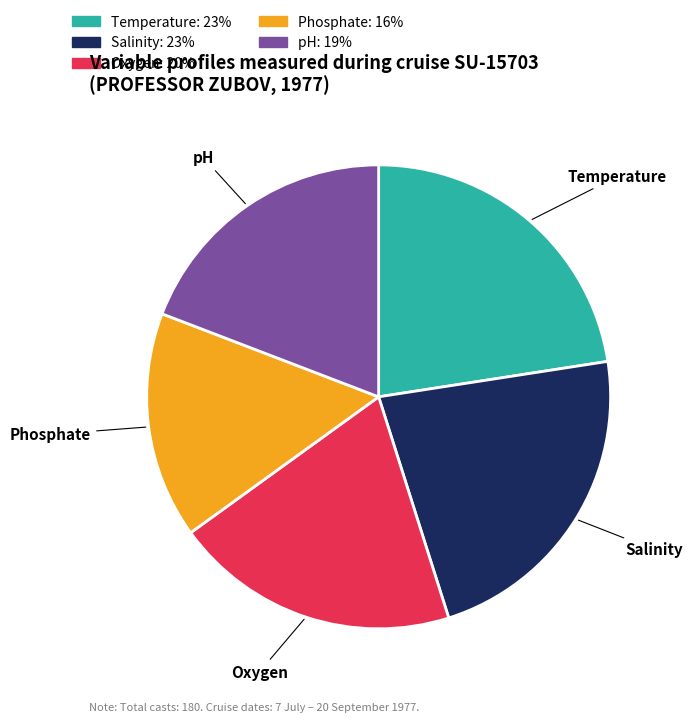

Is there a majority slice in this chart?

No